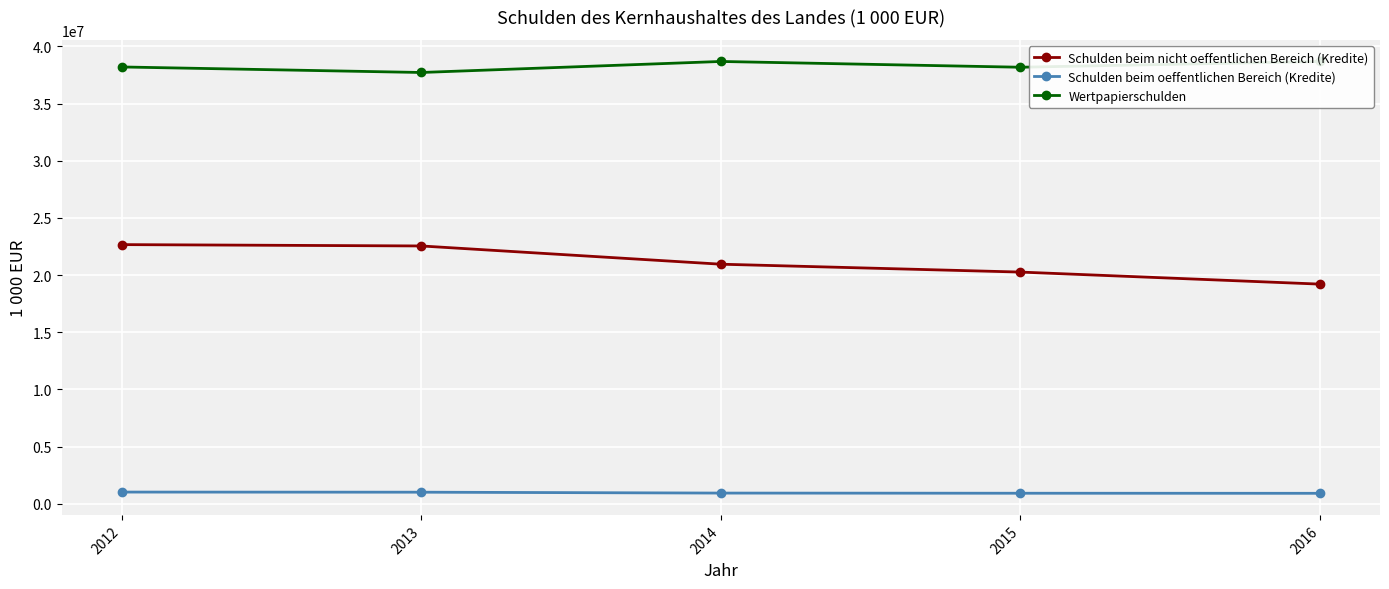

Does the chart have visible grid lines?

Yes